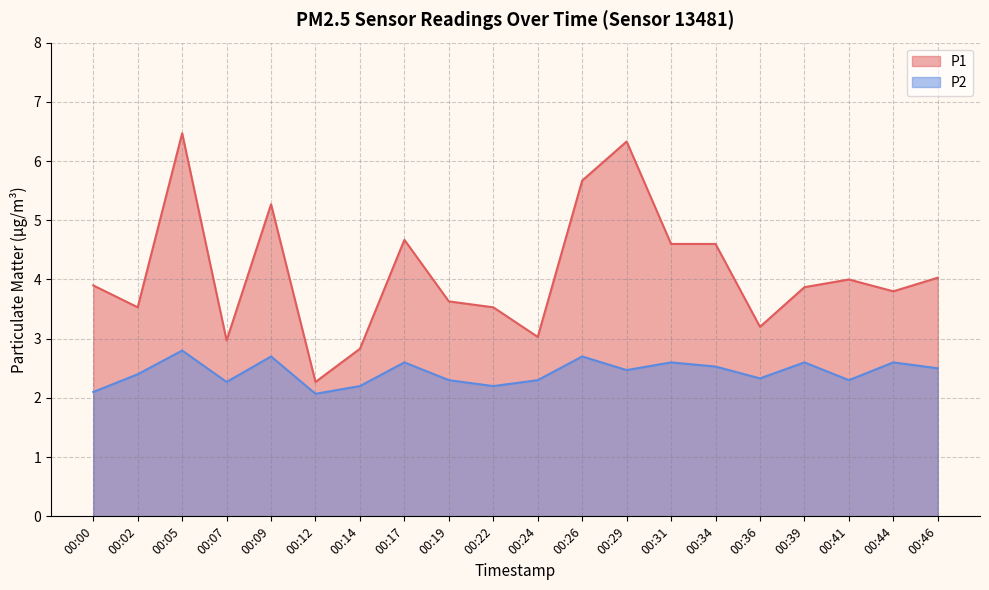

What is the value of the P1 point at the 3rd from the left?

6.5